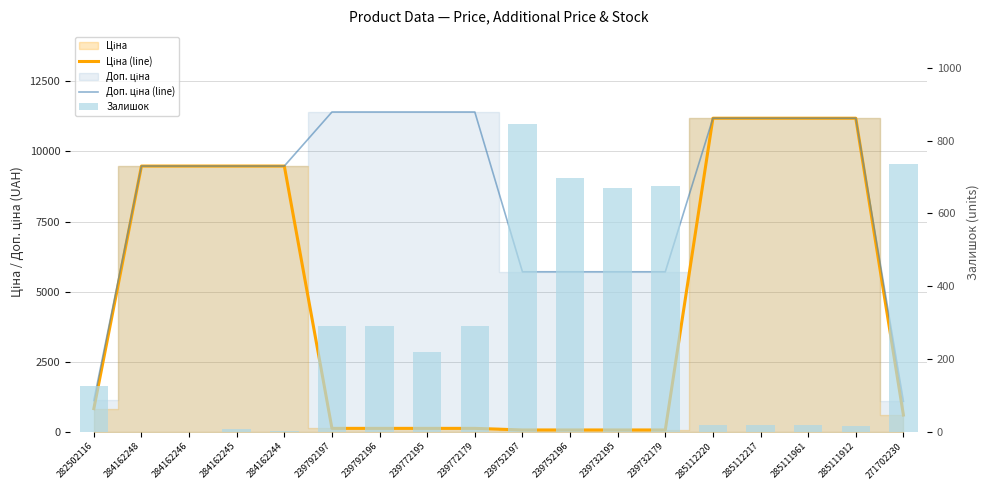

How many data points does each series have?

18